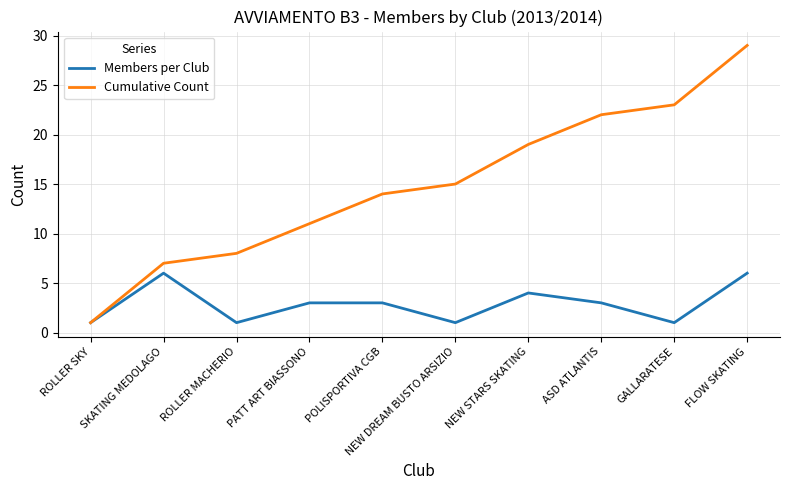

What value does the Members per Club series have at NEW STARS SKATING?

4